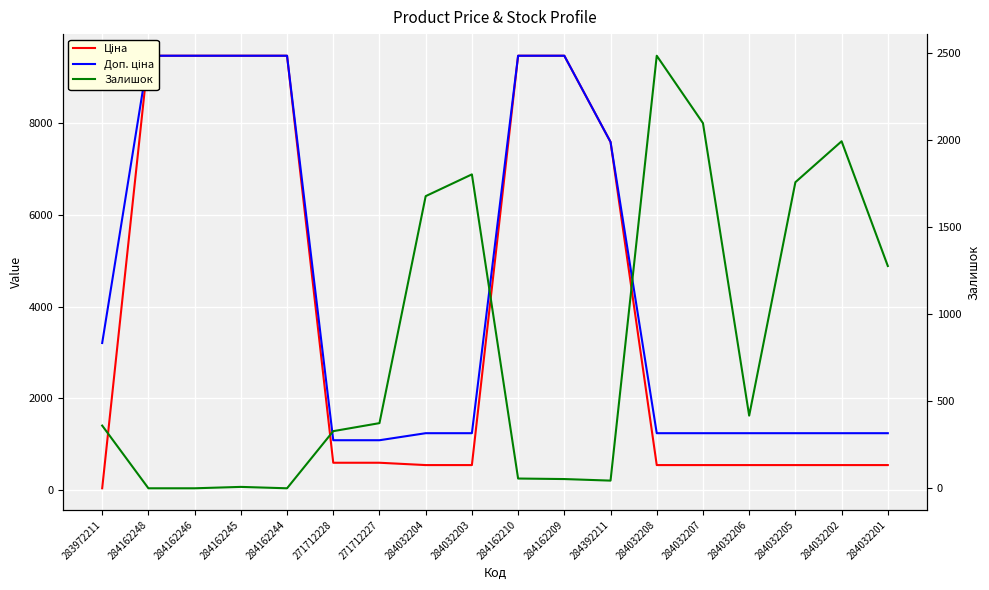

Reading left to right, list all the values displayed in this chart.

Ціна: 32.0	9480.1	9480.1	9480.1	9480.1	589.9	589.9	539.0	539.0	9480.1	9480.1	7596.5	539.0	539.0	539.0	539.0	539.0	539.0
Доп. ціна: 3205.0	9480.1	9480.1	9480.1	9480.1	1081.7	1081.7	1235.4	1235.4	9480.1	9480.1	7596.5	1235.4	1235.4	1235.4	1235.4	1235.4	1235.4
Залишок: 360.0	0.0	0.0	8.0	0.0	328.0	374.0	1677.0	1802.0	56.0	53.0	44.0	2483.0	2096.0	417.0	1757.0	1992.0	1276.0